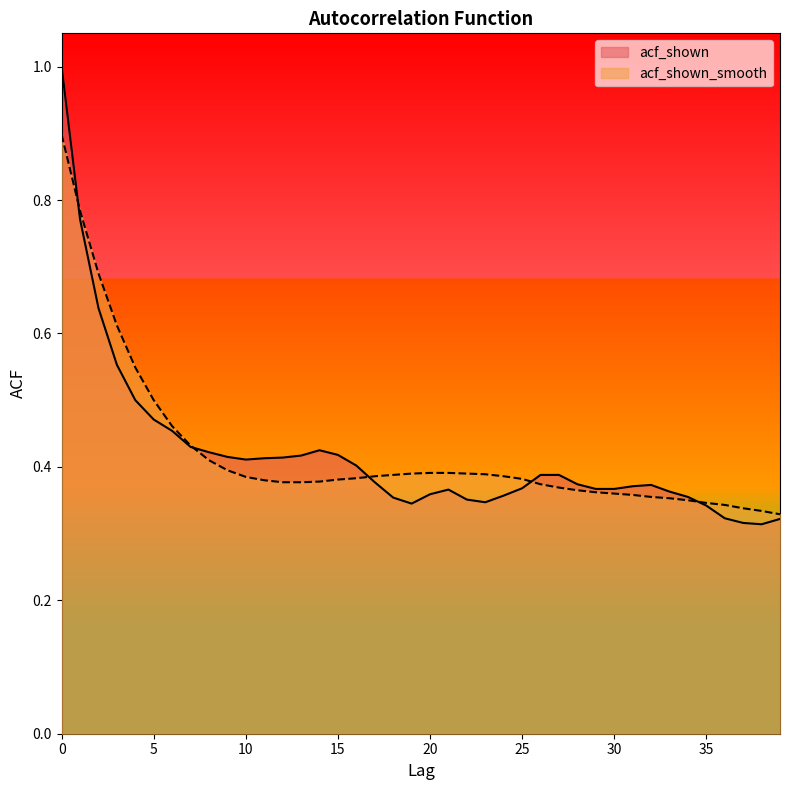

Where do acf_shown_smooth and acf_shown first cross each other?

0 and 1